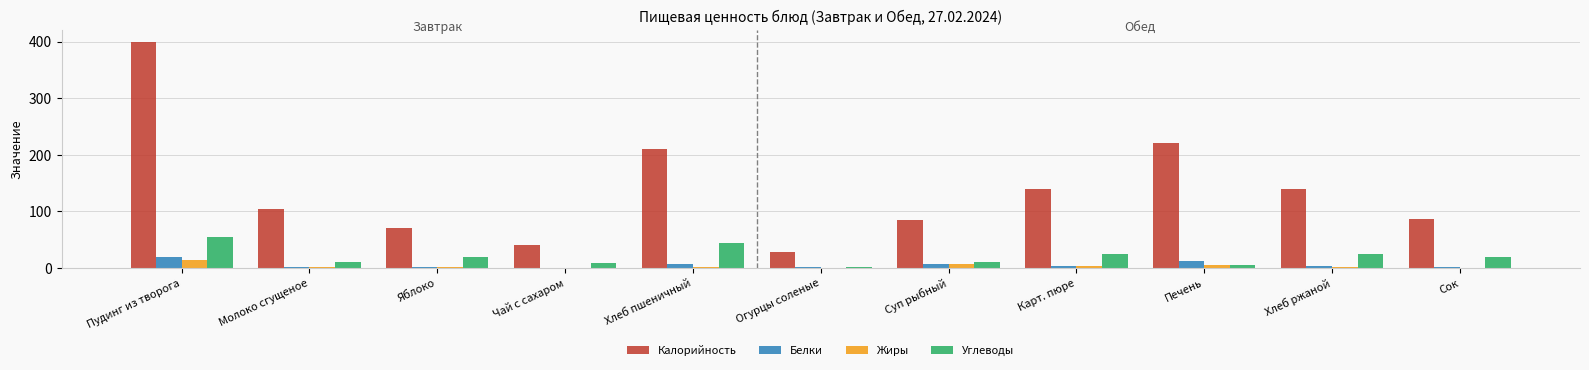

What is the sum of all Углеводы values?

224.7